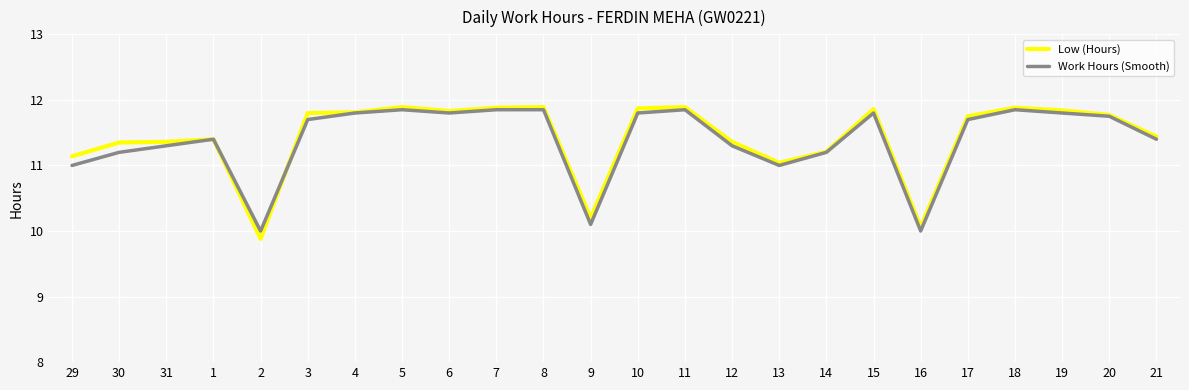

What is the spread (max minus min) of values at 3?

0.1